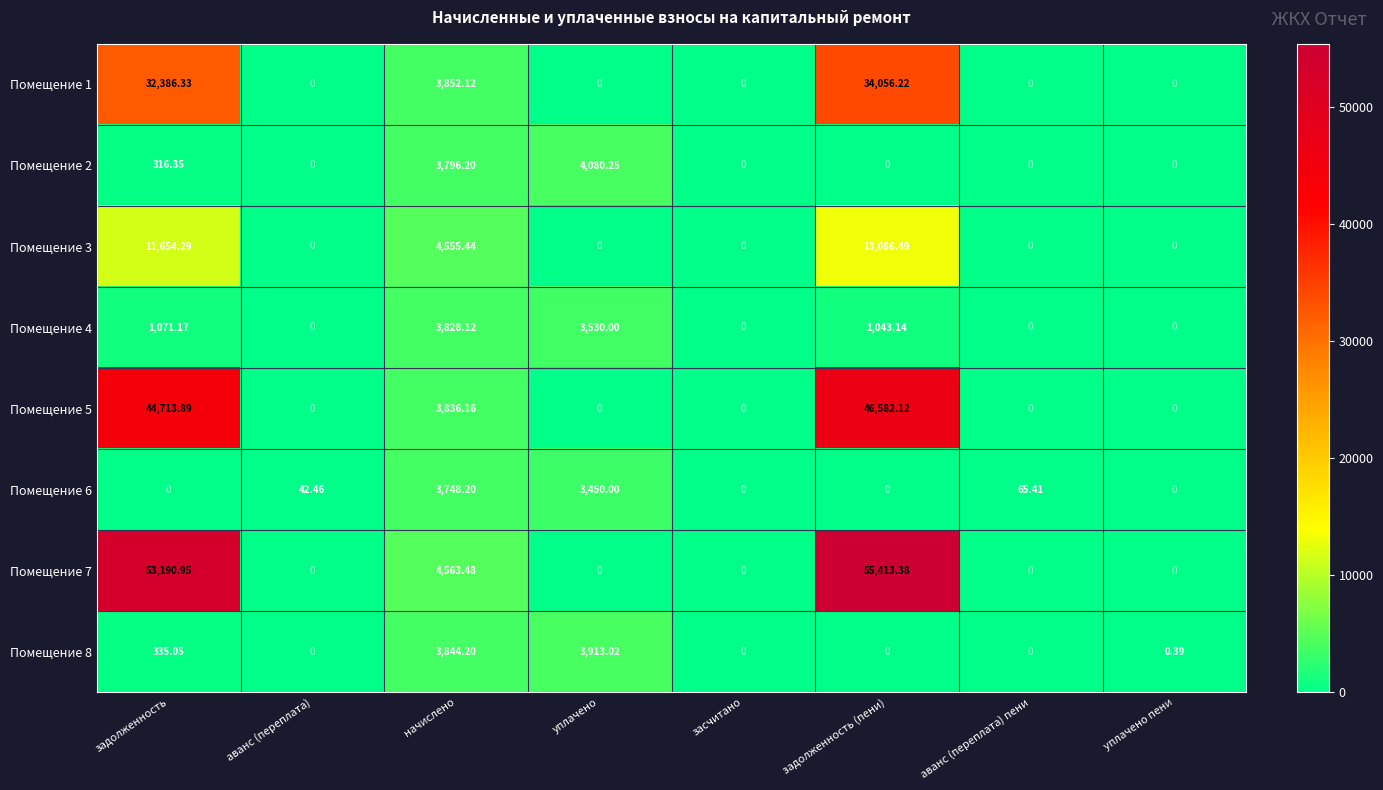

At which label does Помещение 2 reach its peak?

уплачено